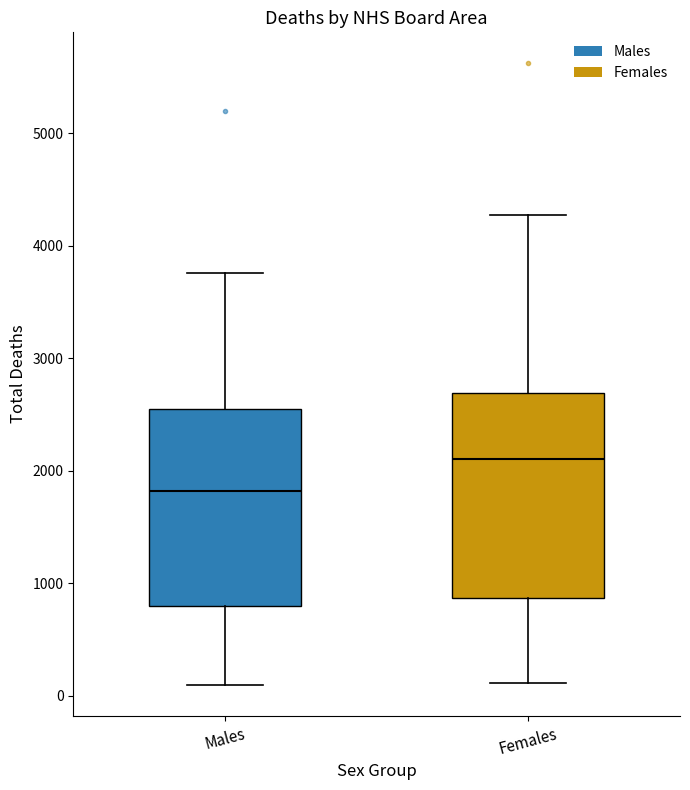

Which box's median line is the highest?

Females